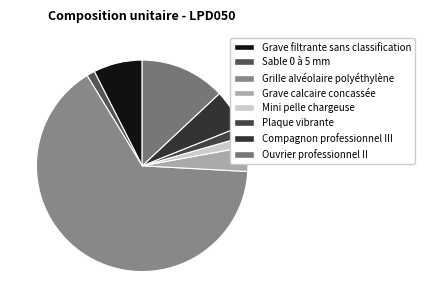

Which category has the biggest portion of the pie?

Grille alvéolaire polyéthylène